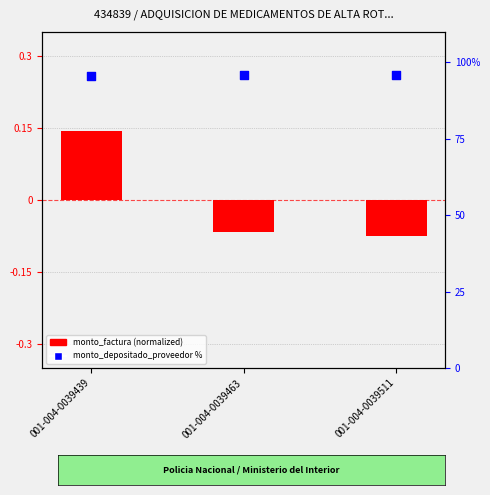

Which series contains the highest Y value?

monto_depositado_proveedor